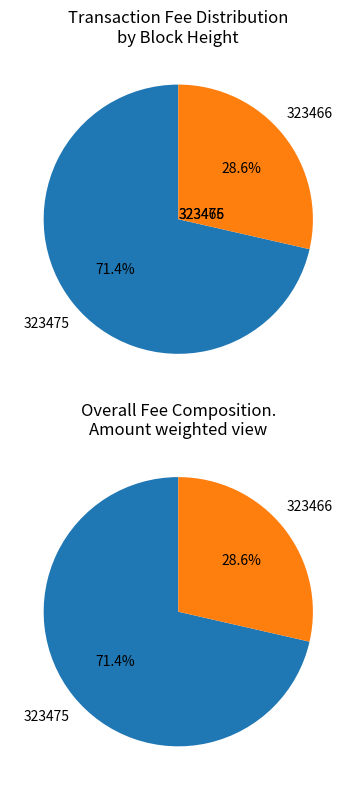

To the nearest percent, what portion does 323475 represent?

71%